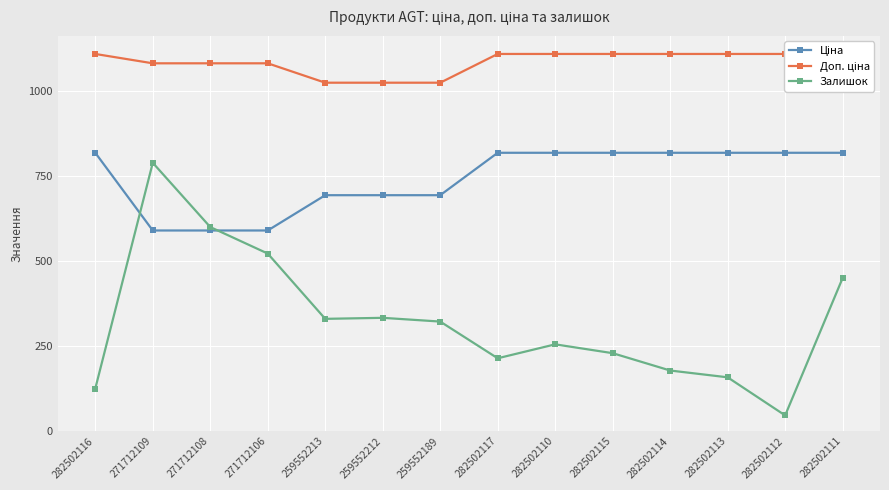

Reading left to right, what are all the values shown in this chart?

Ціна: 282502116=818.5	271712109=589.9	271712108=589.9	271712106=589.9	259552213=693.7	259552212=693.7	259552189=693.7	282502117=818.5	282502110=818.5	282502115=818.5	282502114=818.5	282502113=818.5	282502112=818.5	282502111=818.5
Доп. ціна: 282502116=1109.2	271712109=1081.7	271712108=1081.7	271712106=1081.7	259552213=1024.6	259552212=1024.6	259552189=1024.6	282502117=1109.2	282502110=1109.2	282502115=1109.2	282502114=1109.2	282502113=1109.2	282502112=1109.2	282502111=1109.2
Залишок: 282502116=125.0	271712109=789.0	271712108=600.0	271712106=522.0	259552213=330.0	259552212=333.0	259552189=322.0	282502117=214.0	282502110=255.0	282502115=229.0	282502114=178.0	282502113=158.0	282502112=46.0	282502111=450.0